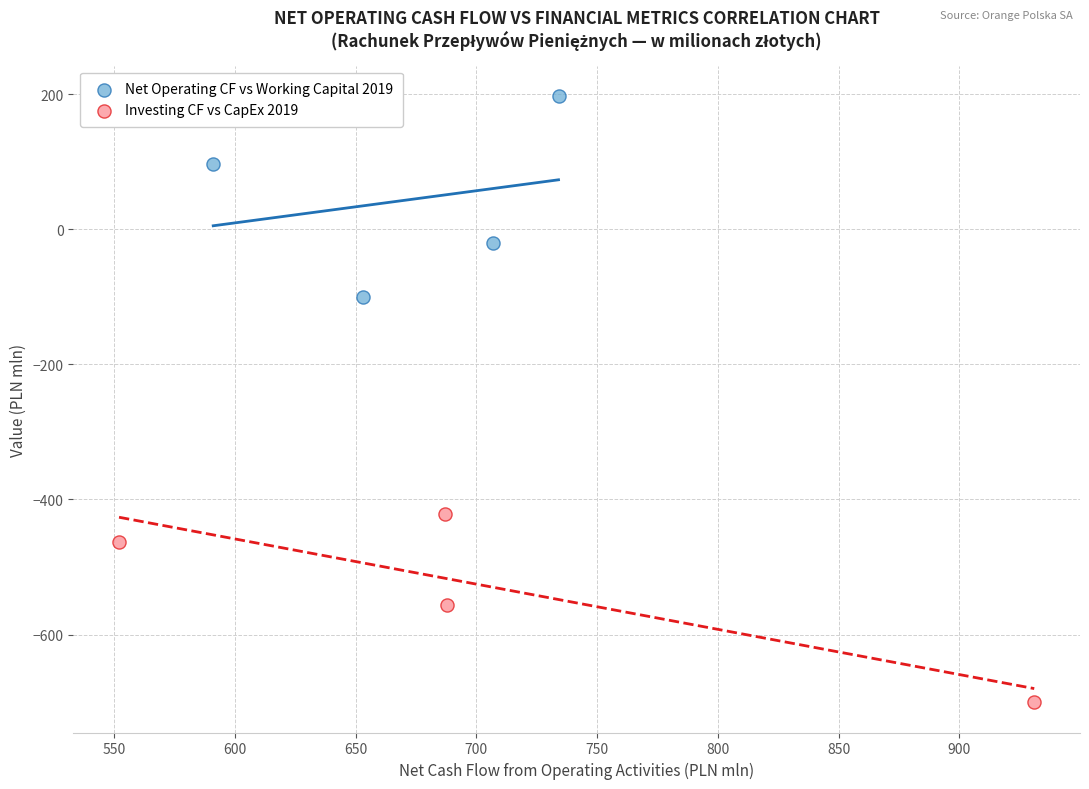

Which series contains the lowest Y value?

Investing CF vs CapEx 2019